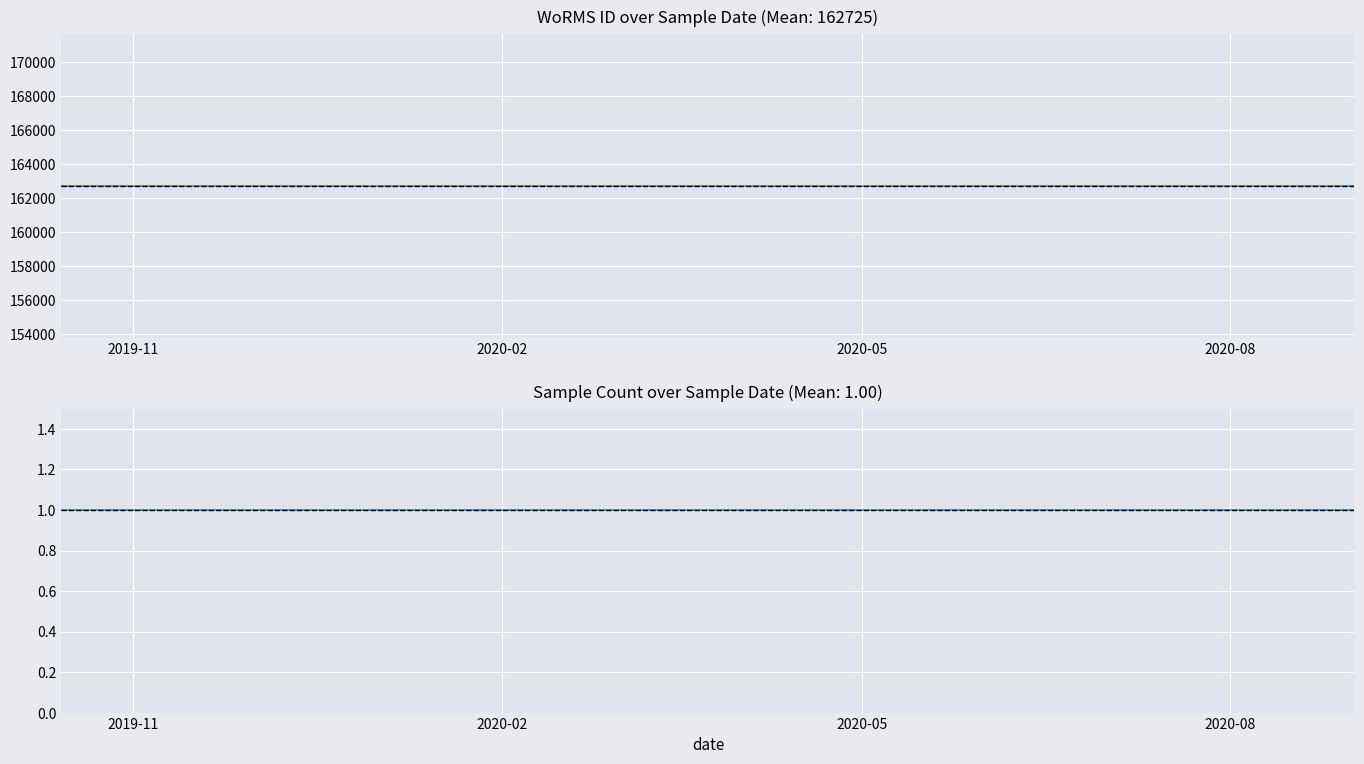

What is the sum of the WoRMS ID values at 2020-05 and 2019-11?

325450